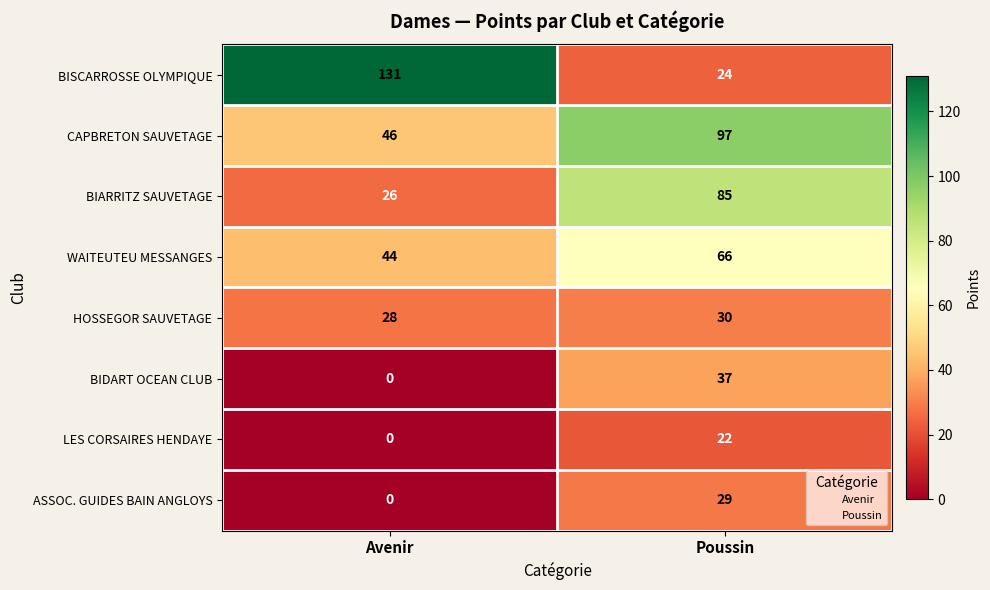

At which label is WAITEUTEU MESSANGES closest to 55?

Avenir